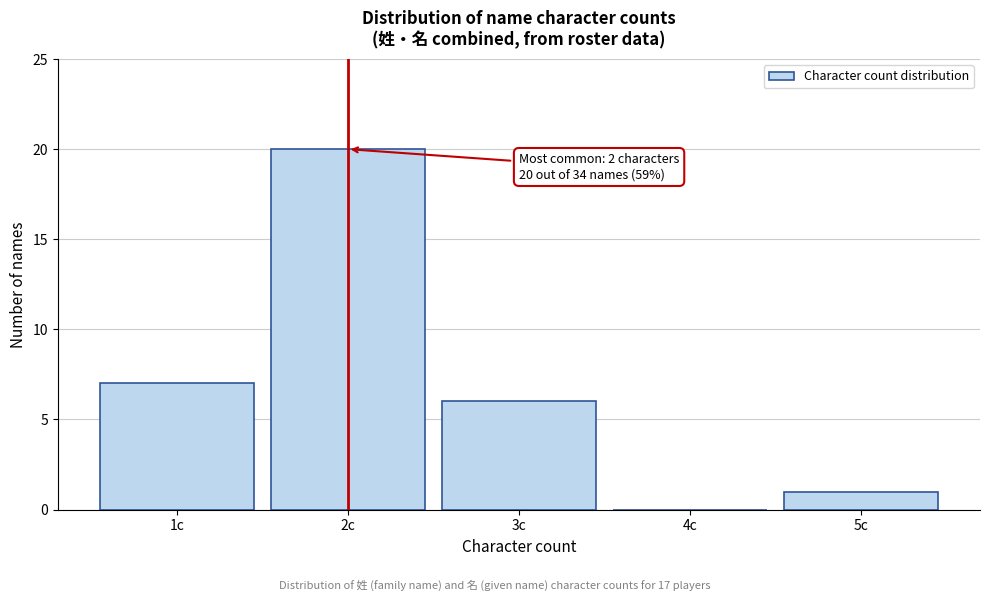

Which range on the x-axis has the tallest bar?

1.5 to 2.5